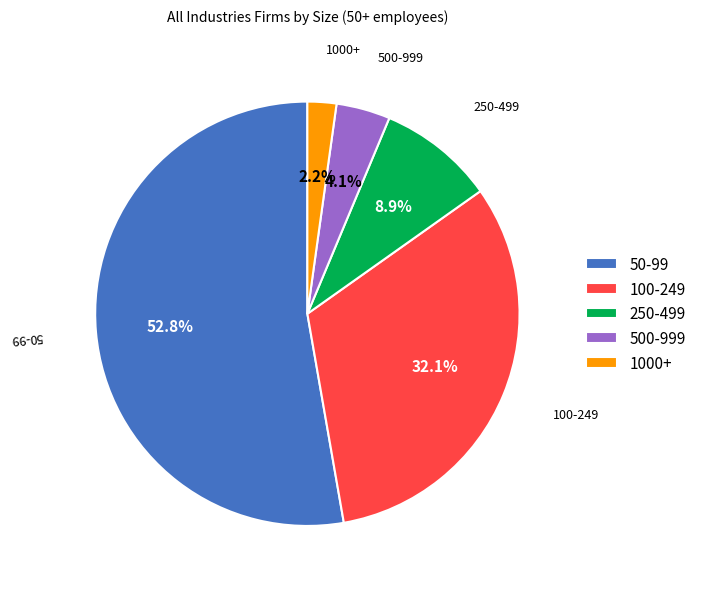

To the nearest percent, what is the combined percentage of 100-249 and 250-499?

41%